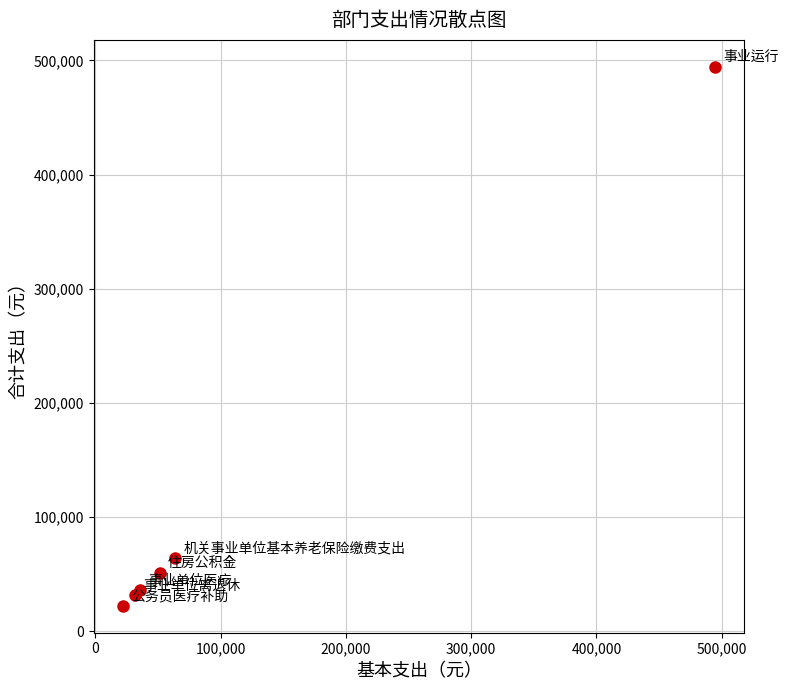

What Y value in the scatter plot is closest to 258300?

63692.2